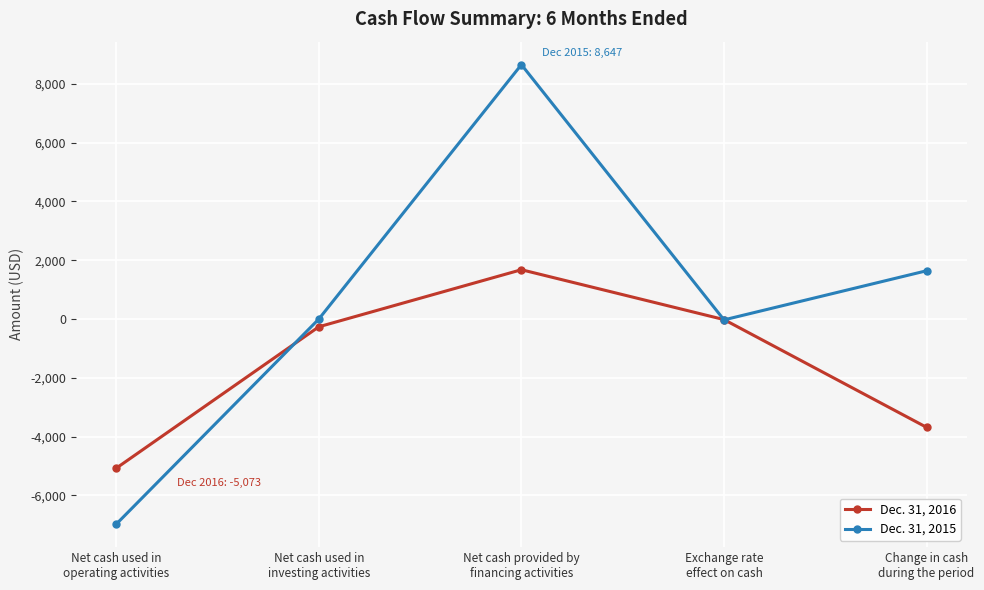

What is the value of the Dec. 31, 2015 point at the 1st from the left?

-6975